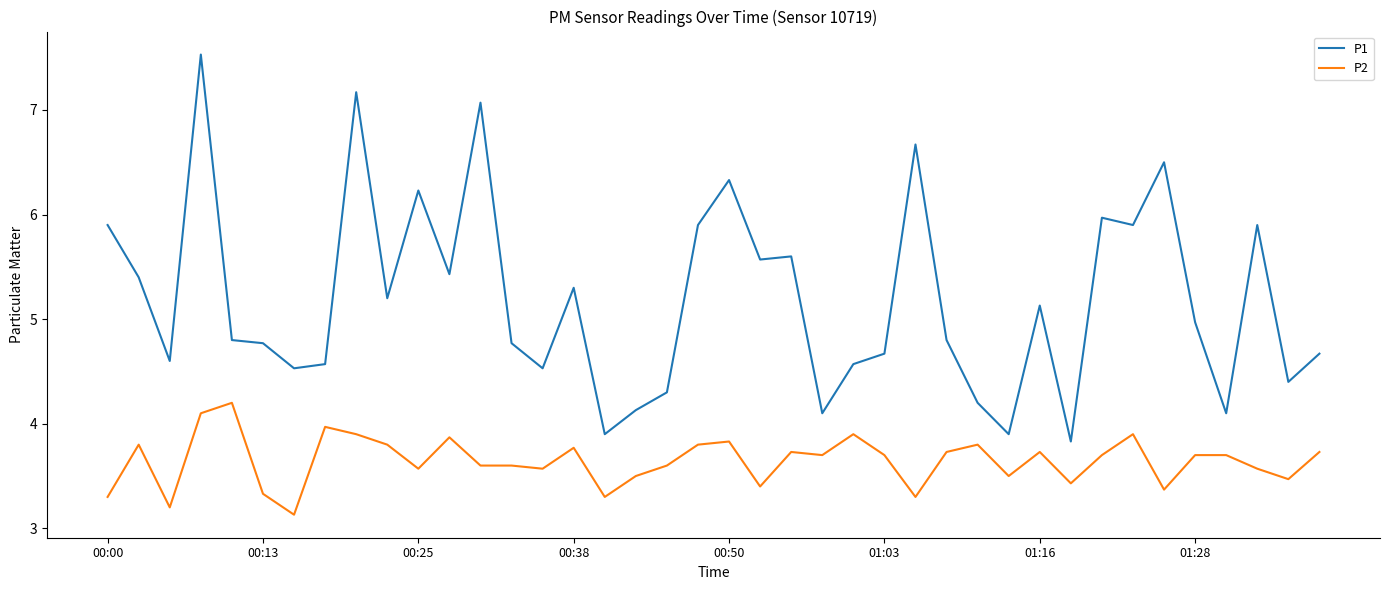

Which series has the widest spread of values?

P1